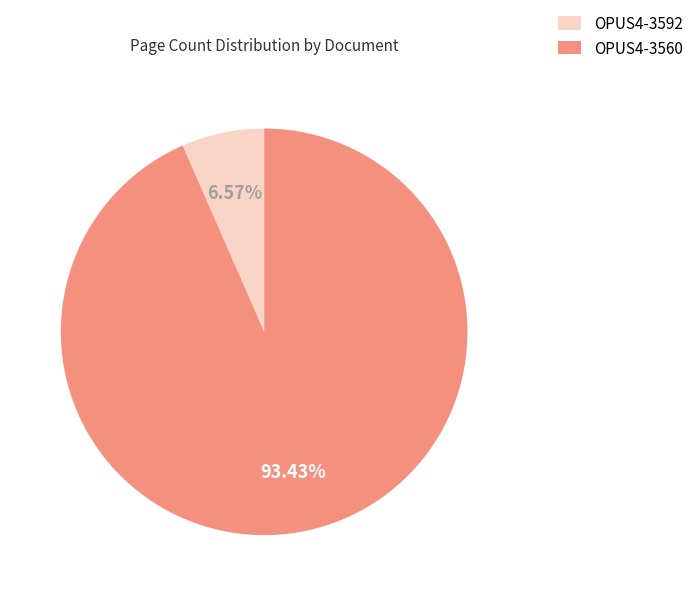

Which category accounts for the majority?

OPUS4-3560